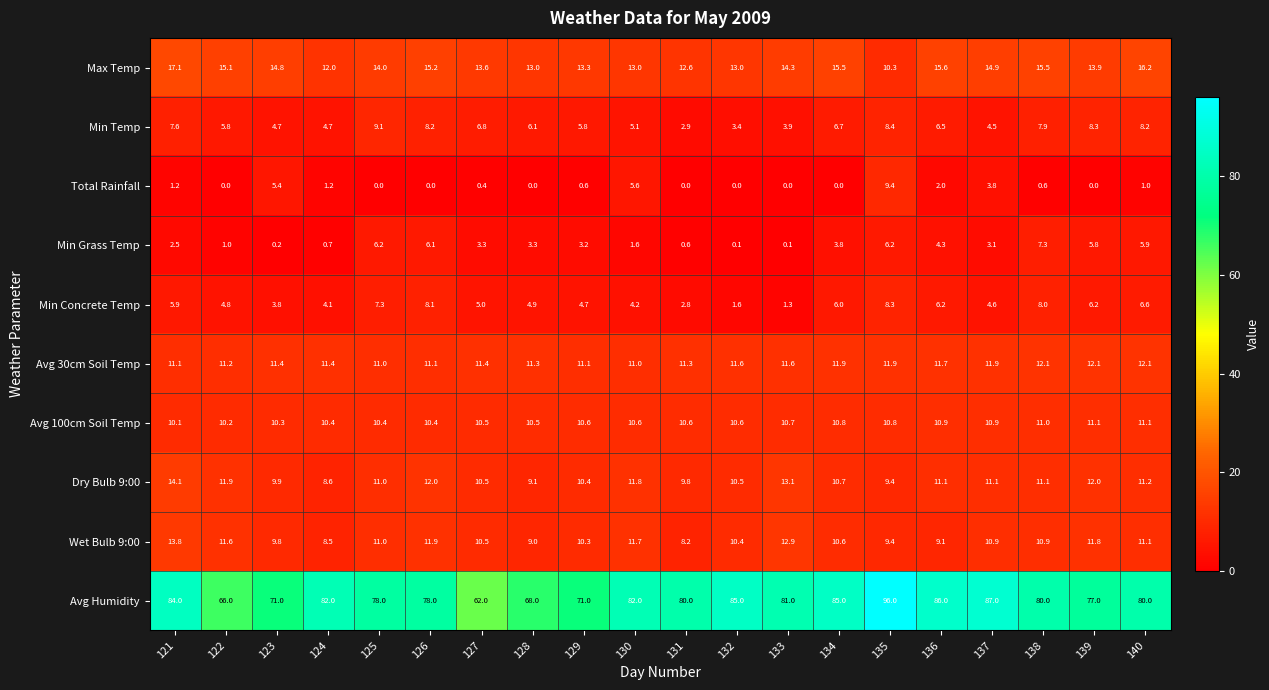

Is the value of Total Rainfall at 137 greater than the value of Min Temp at 122?

No